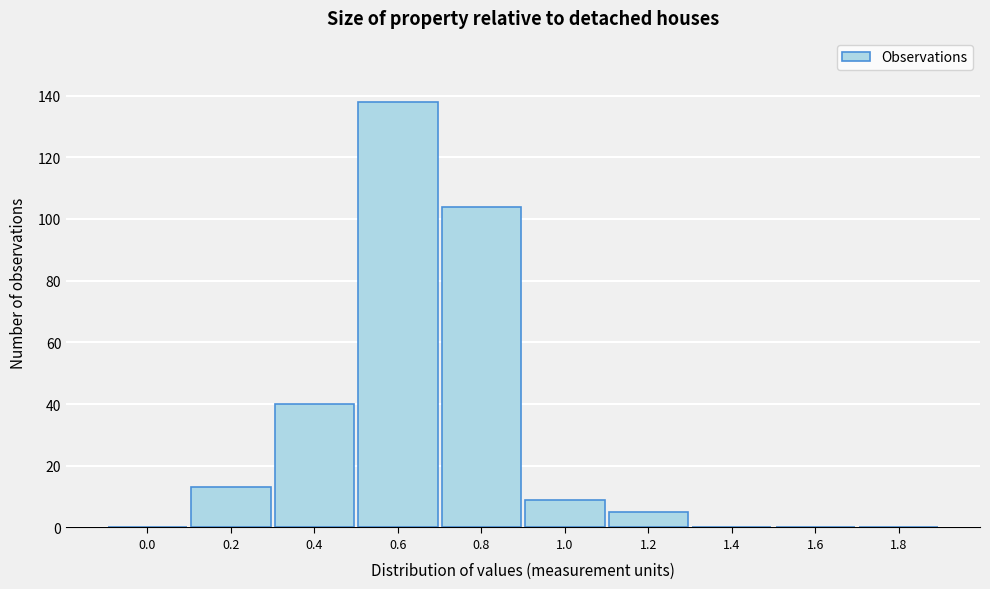

Reading left to right, transcribe all the data shown in this chart.

0.0=0	0.2=13	0.4=40	0.6=138	0.8=104	1.0=9	1.2=5	1.4=0	1.6=0	1.8=0